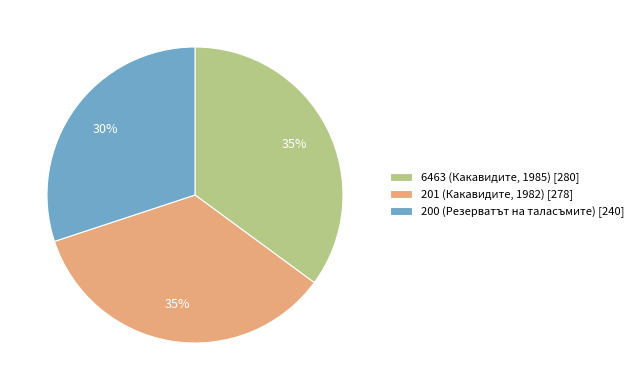

To the nearest percent, what is the combined percentage of 6463 (Какавидите, 1985) and 200 (Резерватът на таласъмите)?

65%